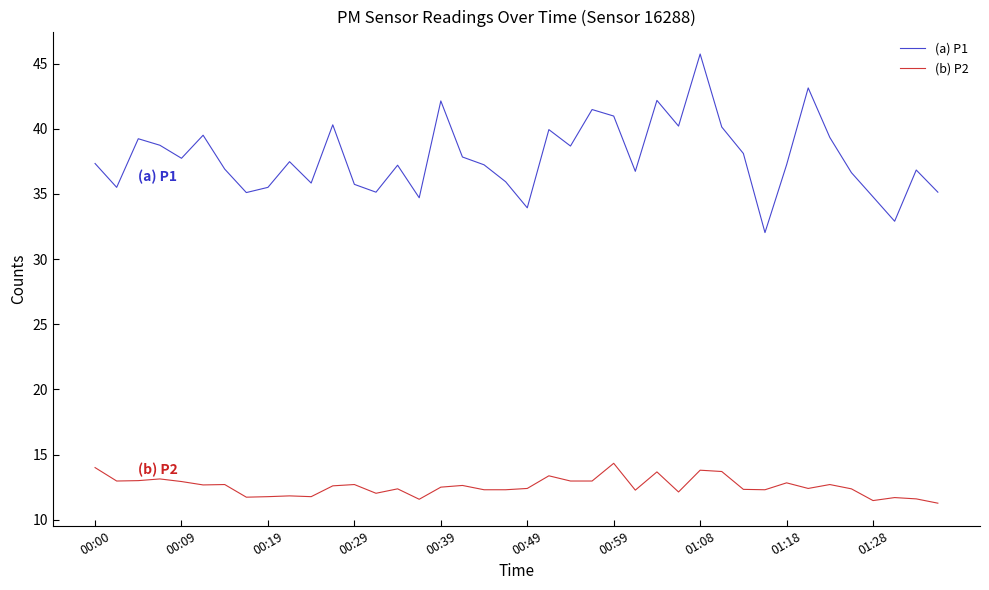

What is the difference between the maximum and minimum values in the (b) P2 series?

3.1